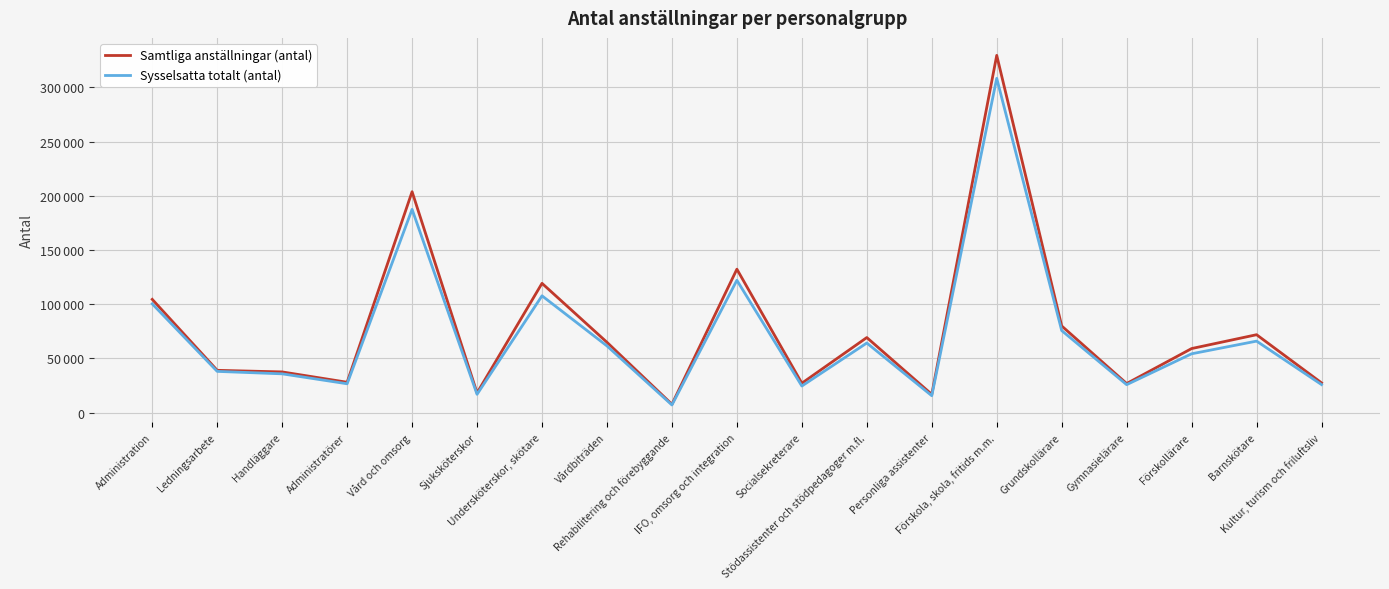

Does the chart display data point markers on the line(s)?

No